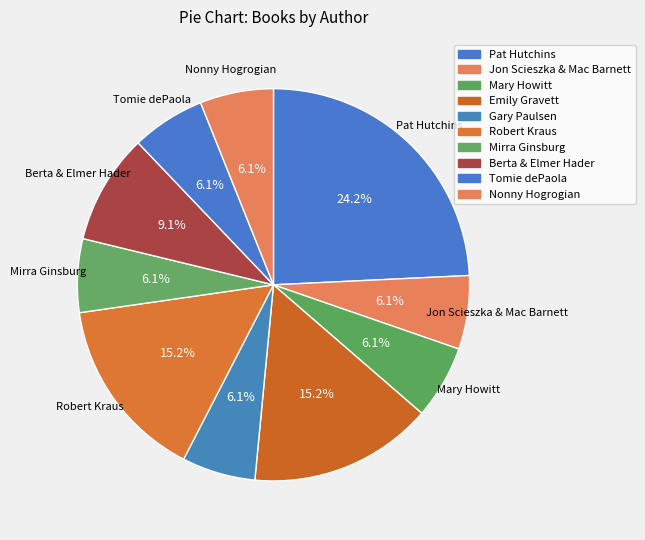

Is there any slice that represents more than half of the pie?

No